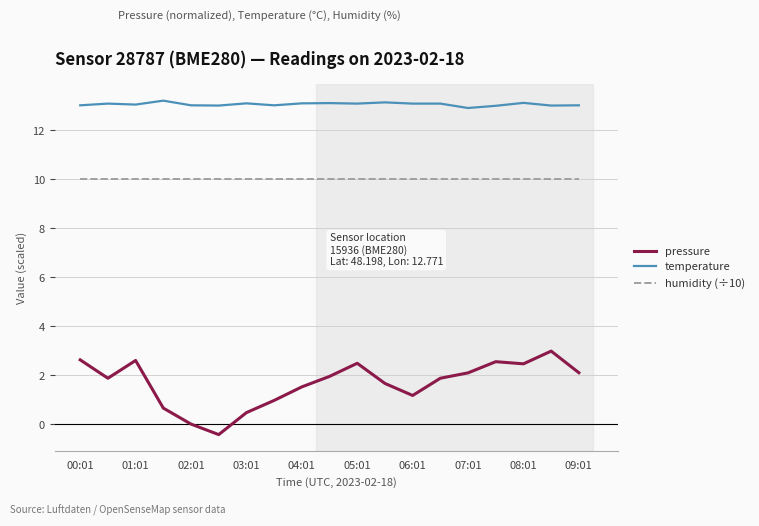

How many lines are shown in the chart?

3